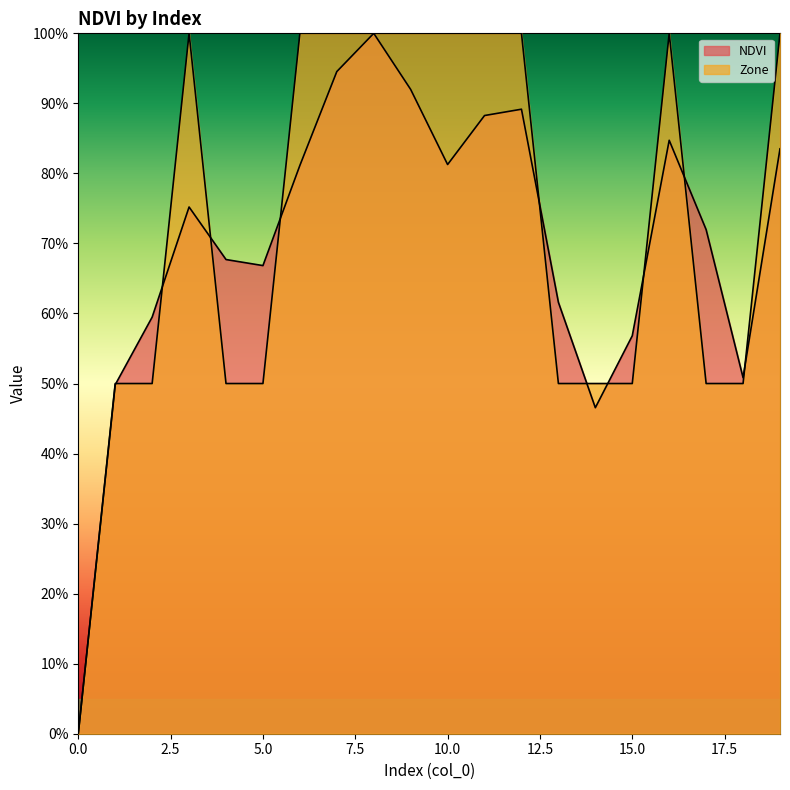

At which category is the sum across all series the highest?

8